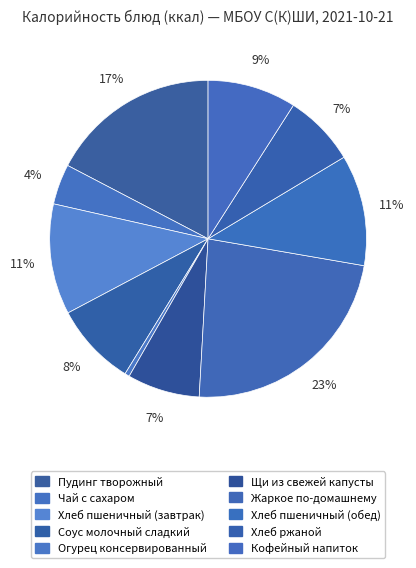

What is the smallest slice in the pie chart?

Огурец консервированный